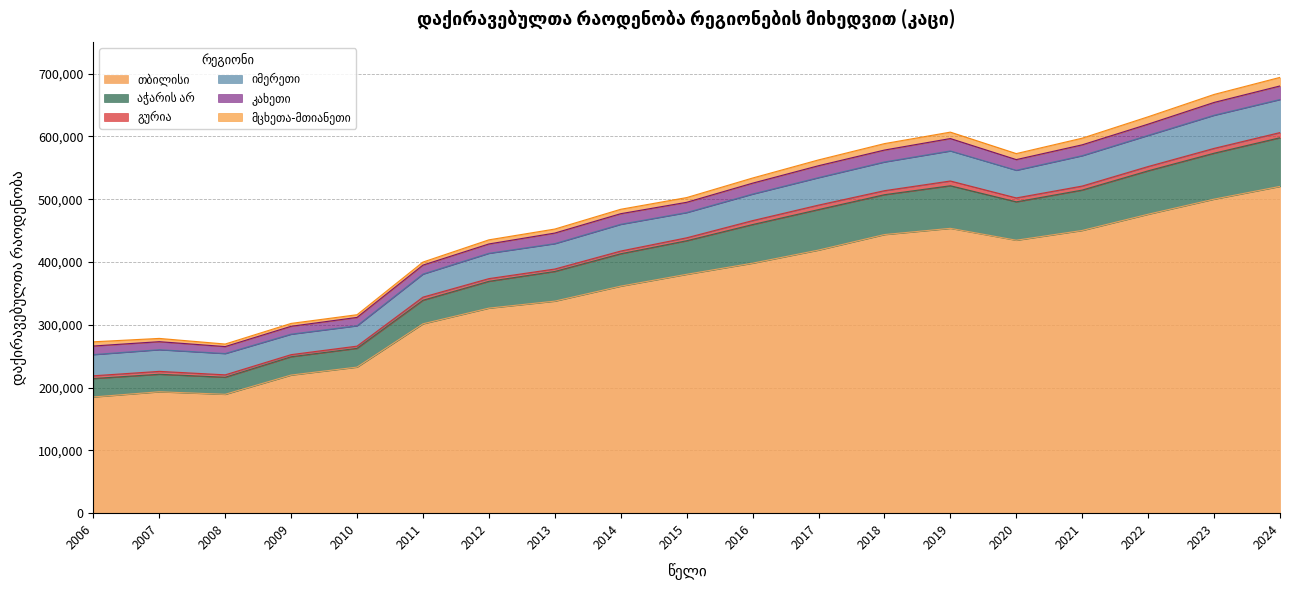

True or false: გურია and აჭარის არ intersect in this chart.

False